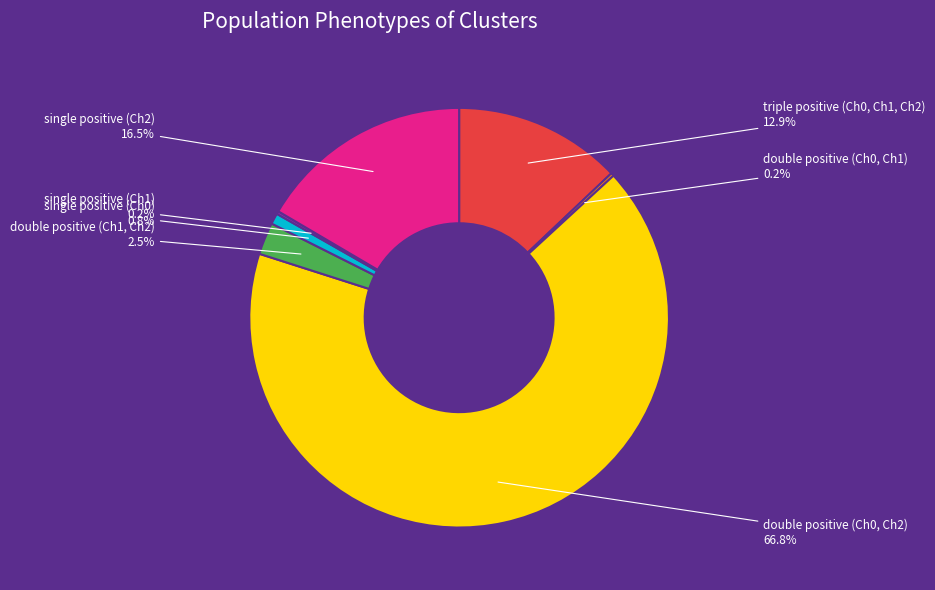

Does any single category account for the majority?

Yes